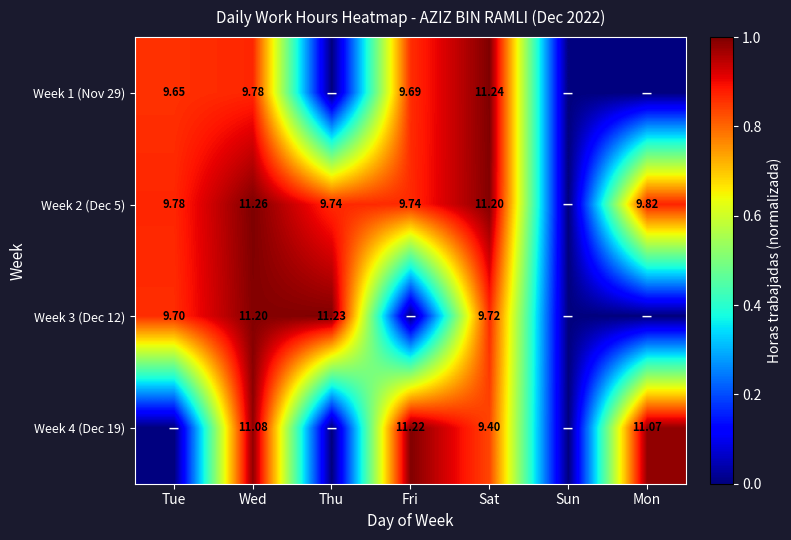

What is the difference between the highest and lowest values at Thu?

1.0